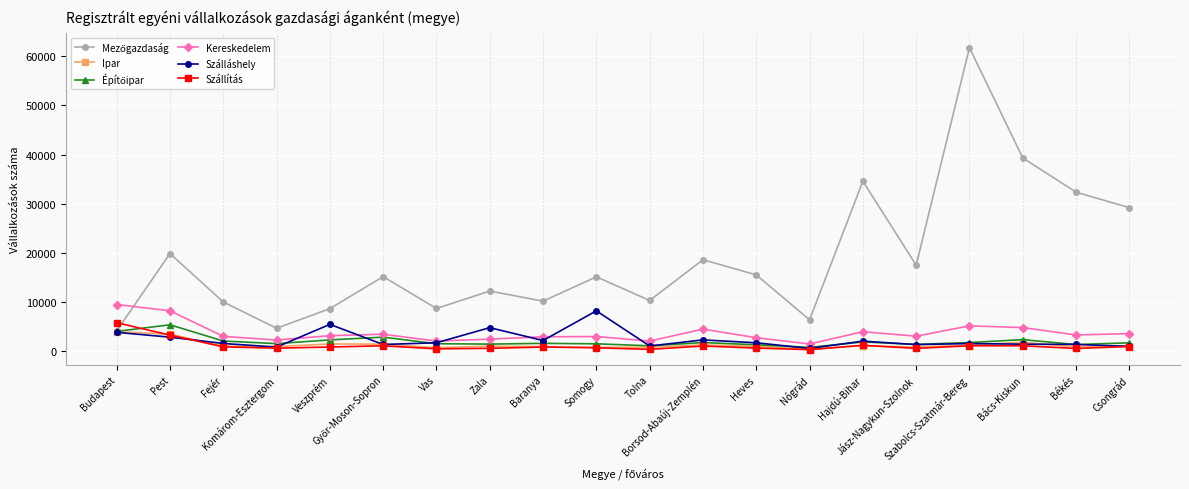

Is the value of Kereskedelem at Békés greater than the value of Szállítás at Heves?

Yes